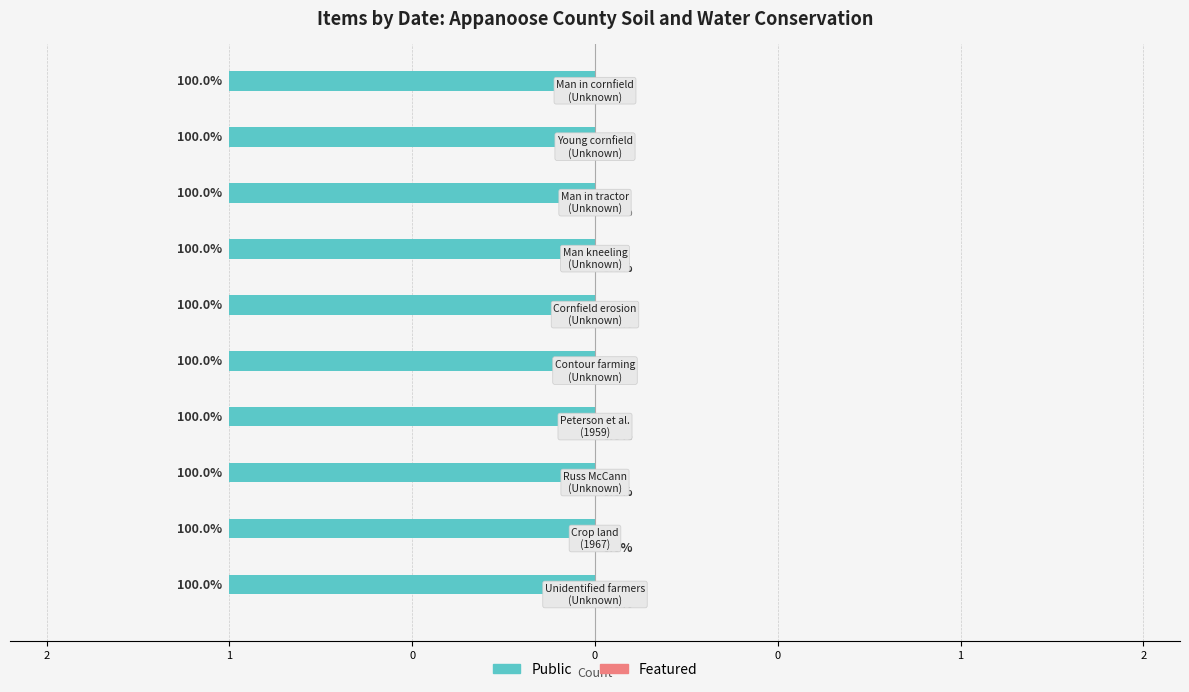

Is the value of Public at Unknown greater than the value of Featured at Unknown?

Yes